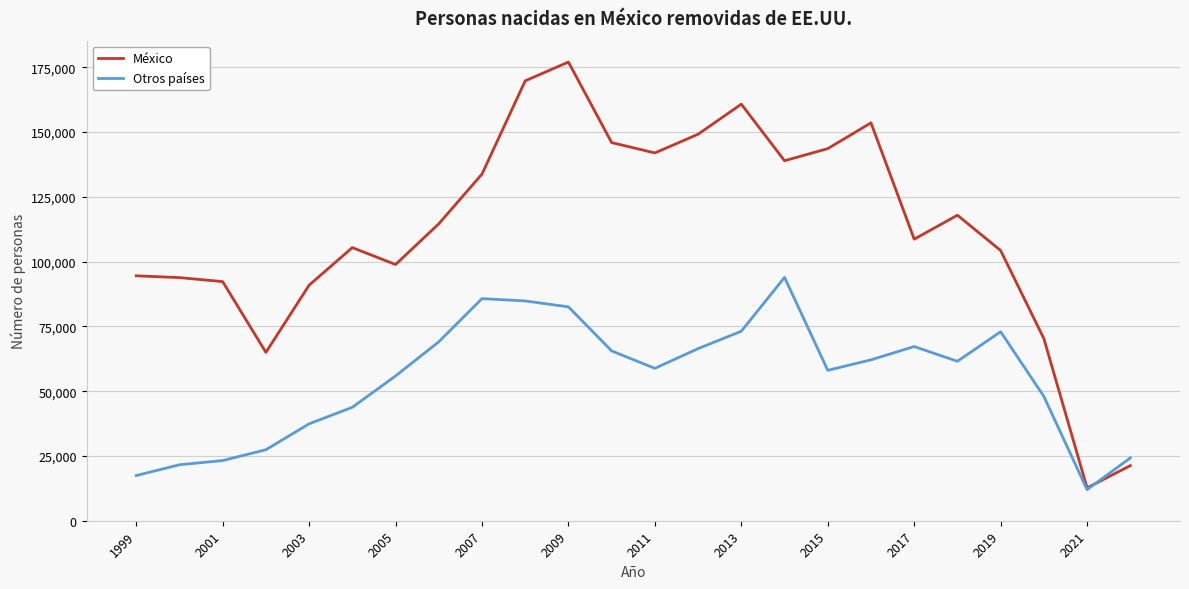

Which series has the largest total across all categories?

México